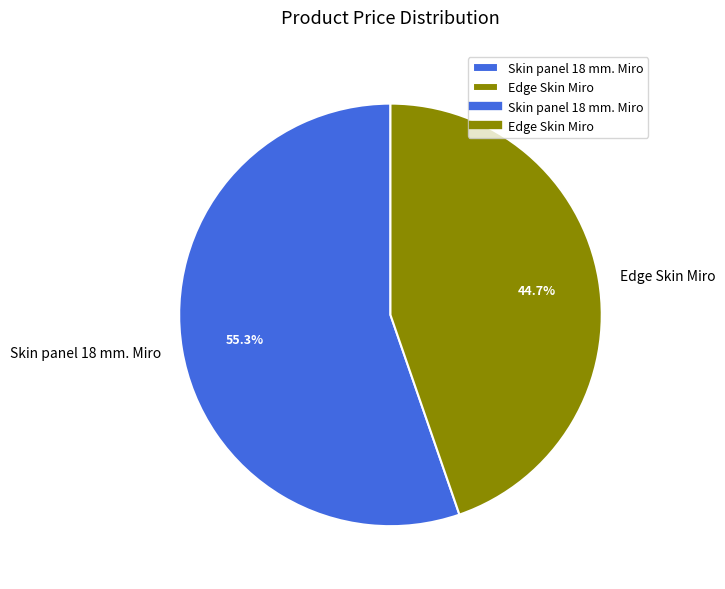

To the nearest percent, what portion does Edge Skin Miro represent?

45%